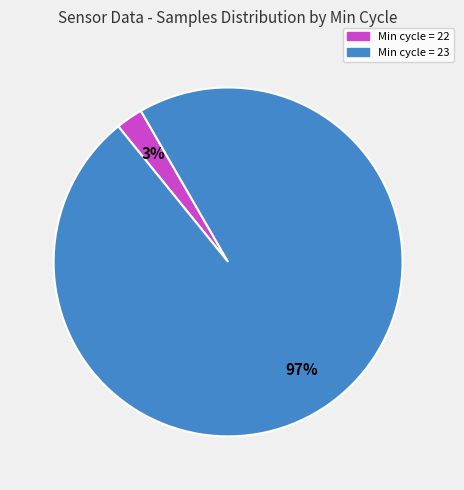

Is there a majority slice in this chart?

Yes